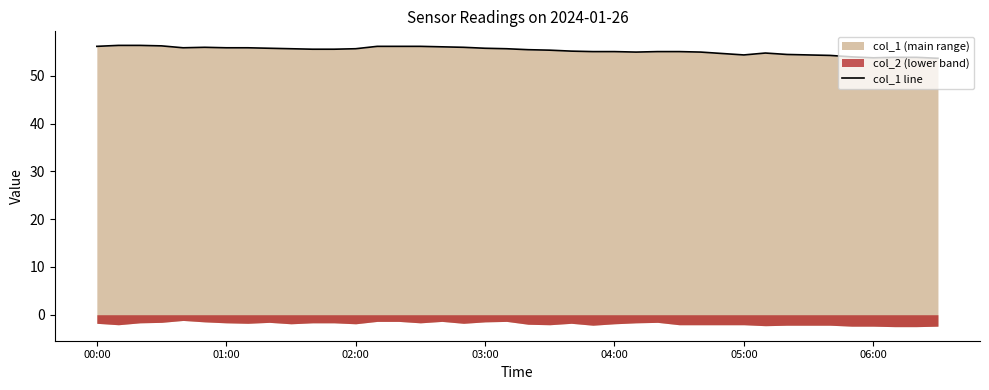

How many lines are shown in the chart?

1